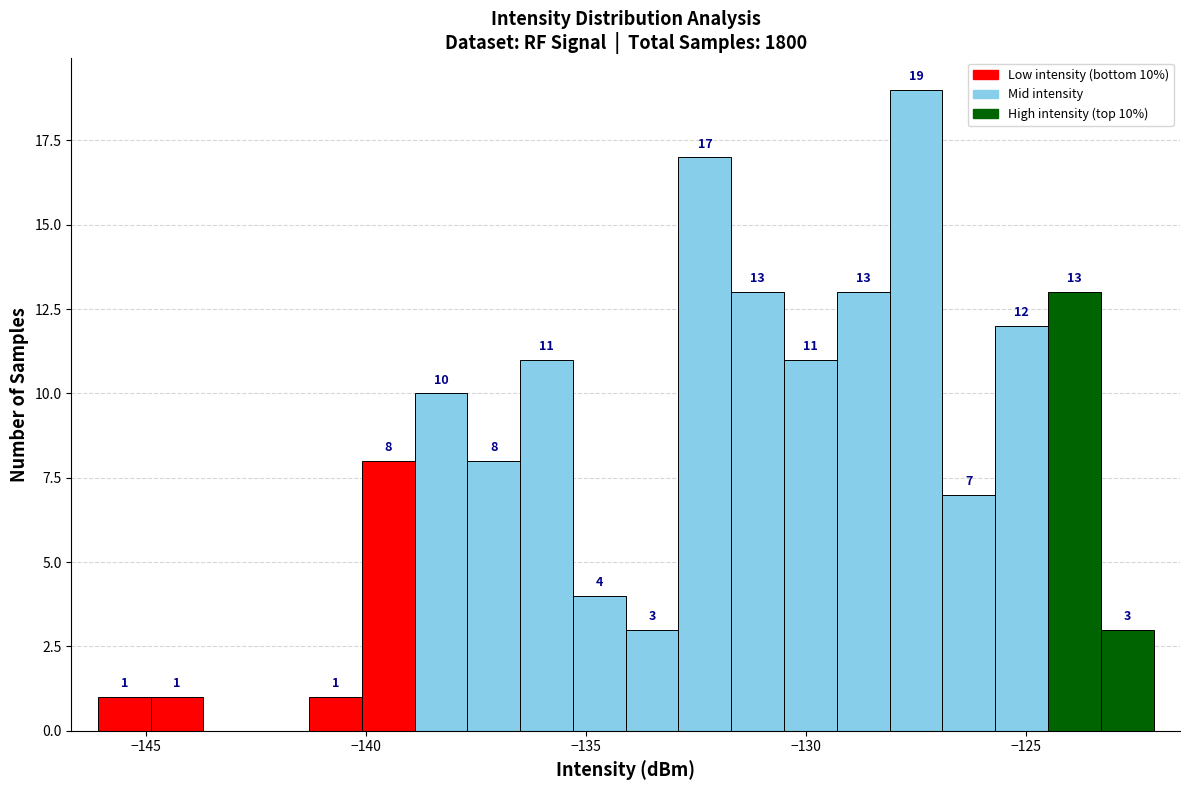

Read against the x-axis, roughly where is the centre of the tallest bar?

-127.5